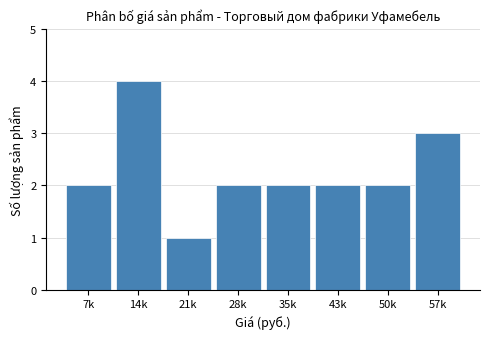

Reading right to left, extract all data points from this chart.

3	2	2	2	2	1	4	2